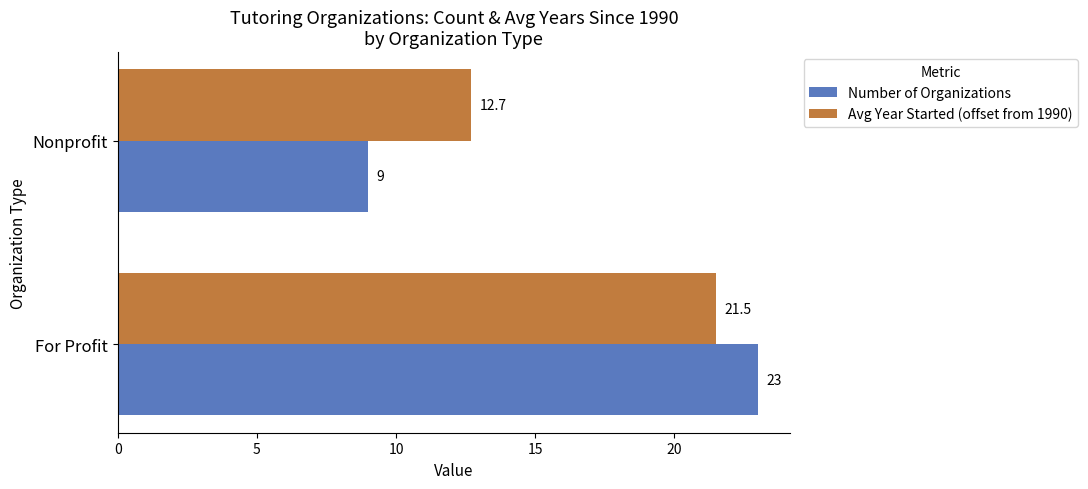

Where is Avg Year Started (offset from 1990) nearest to the value 17?

Nonprofit